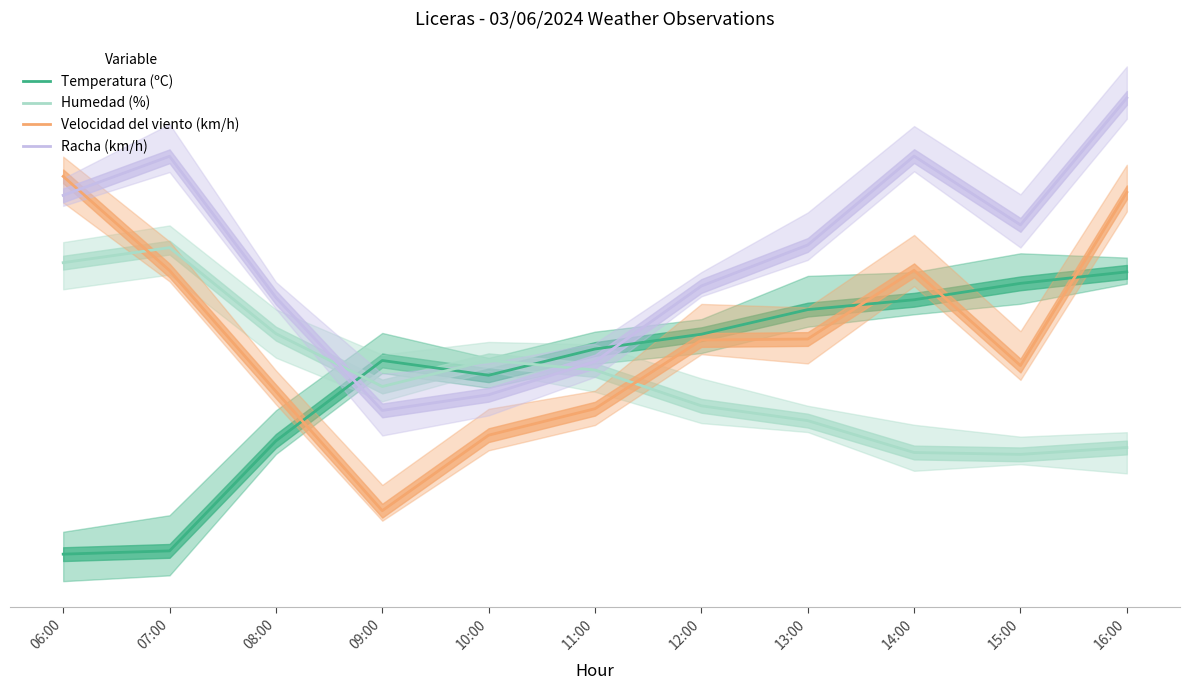

Which has a higher value, 12:00 or 09:00?

12:00